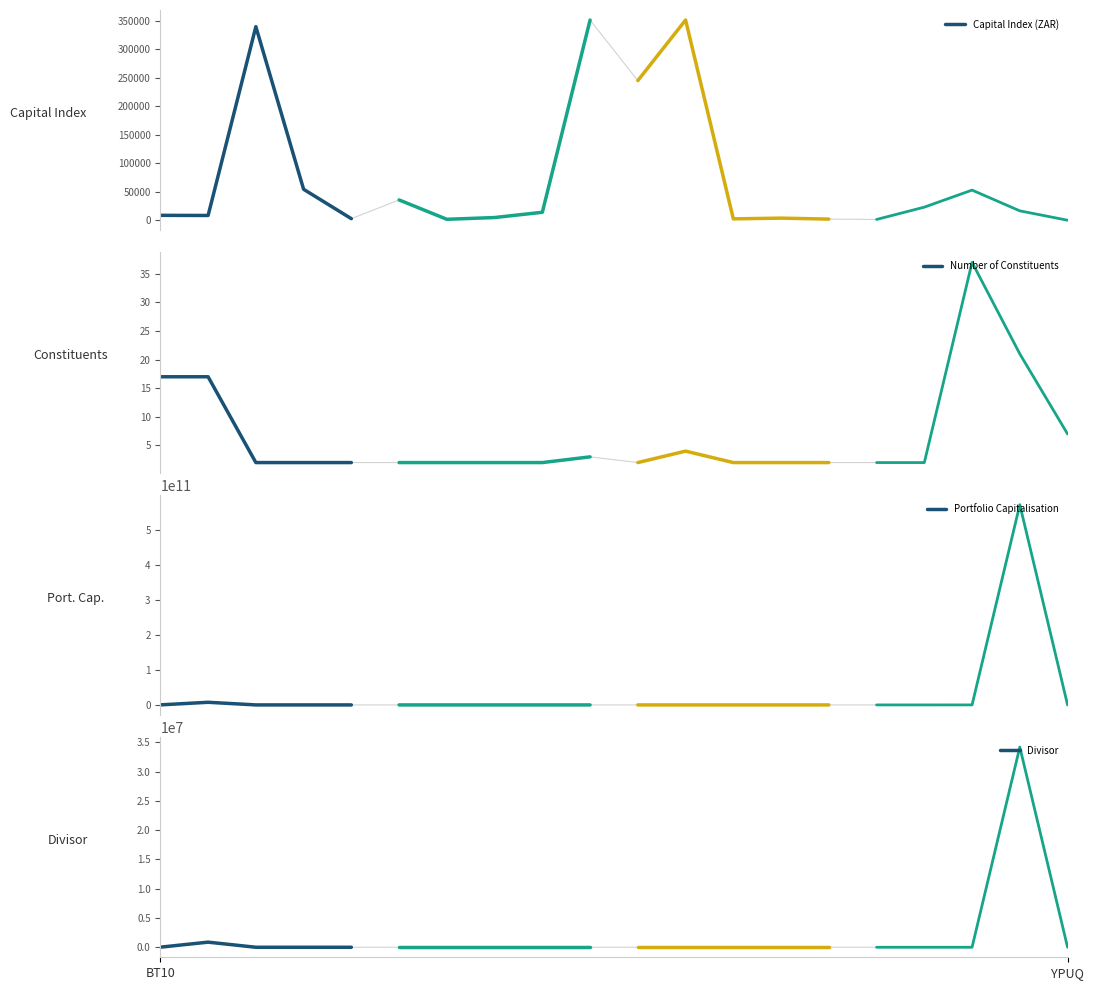

How many values in the Divisor series exceed 1?

2